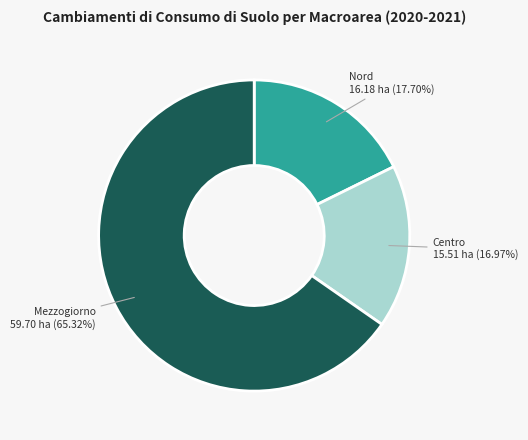

Count the number of slices in the pie.

3